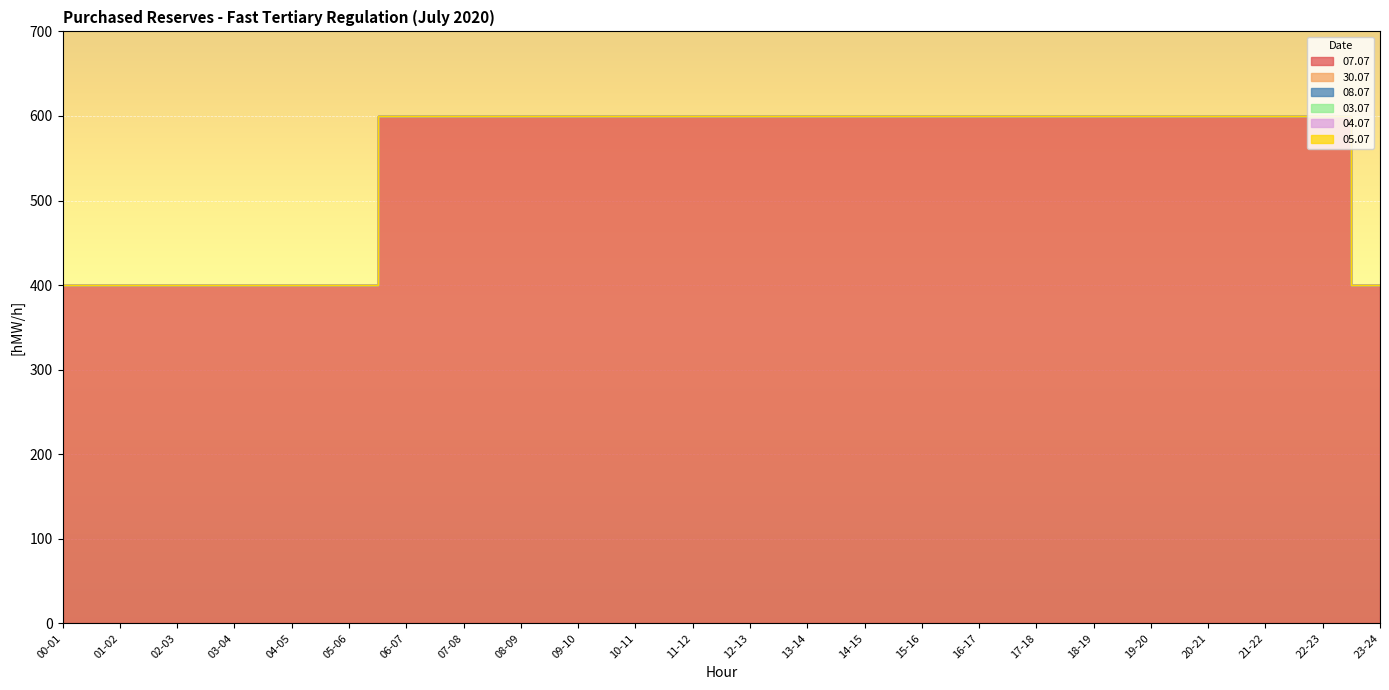

True or false: 07.07 and 03.07 intersect in this chart.

False